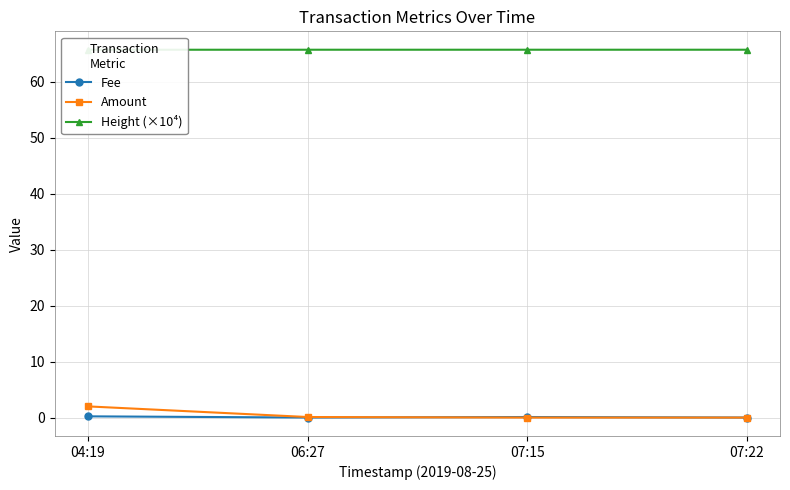

What is the approximate value of Fee at 07:15?

0.1